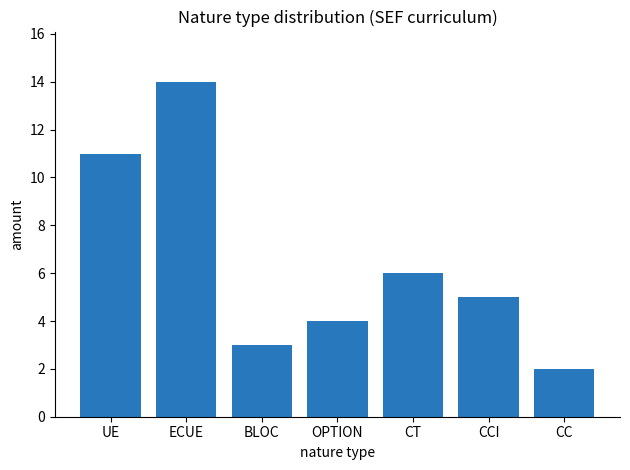

Where does the data first go above 5?

UE